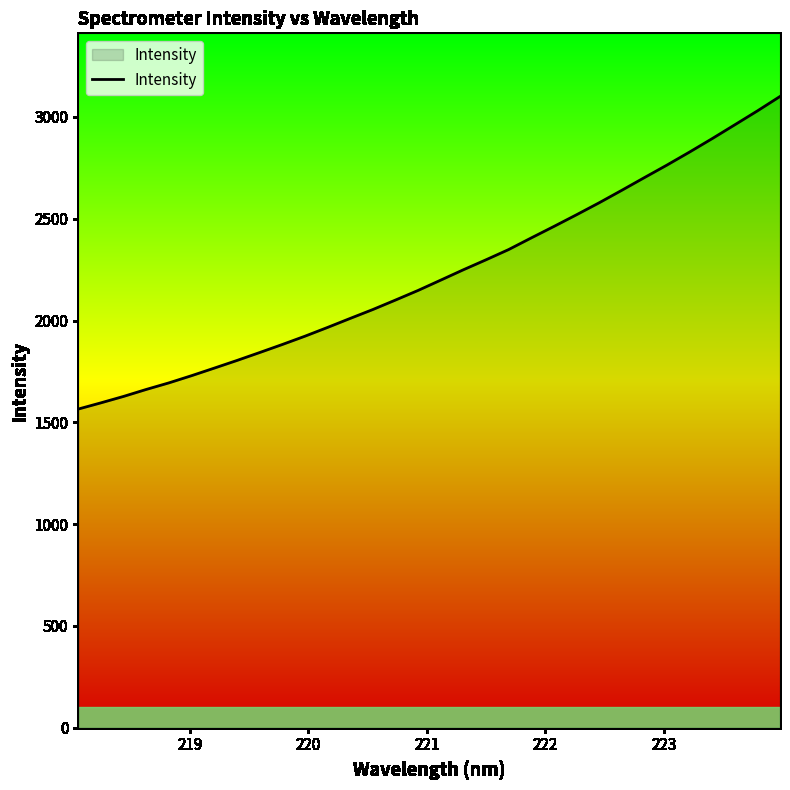

What is the minimum value shown in the chart?

1565.3